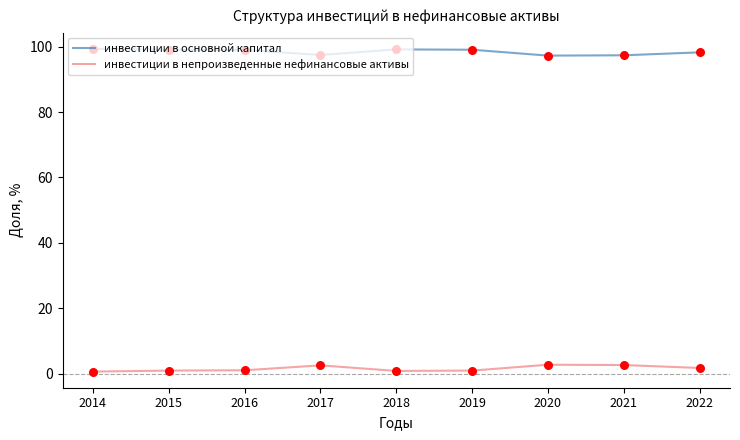

What is the difference between the highest and lowest values at 2017?

95.0